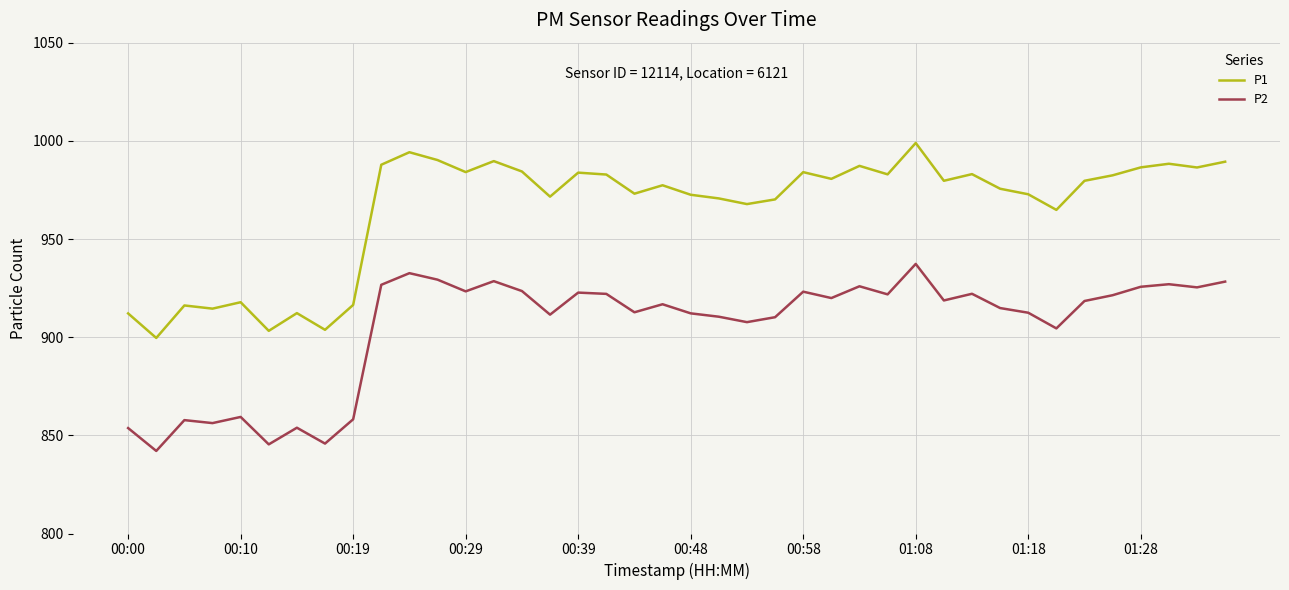

What is the maximum value shown in the chart?

998.9